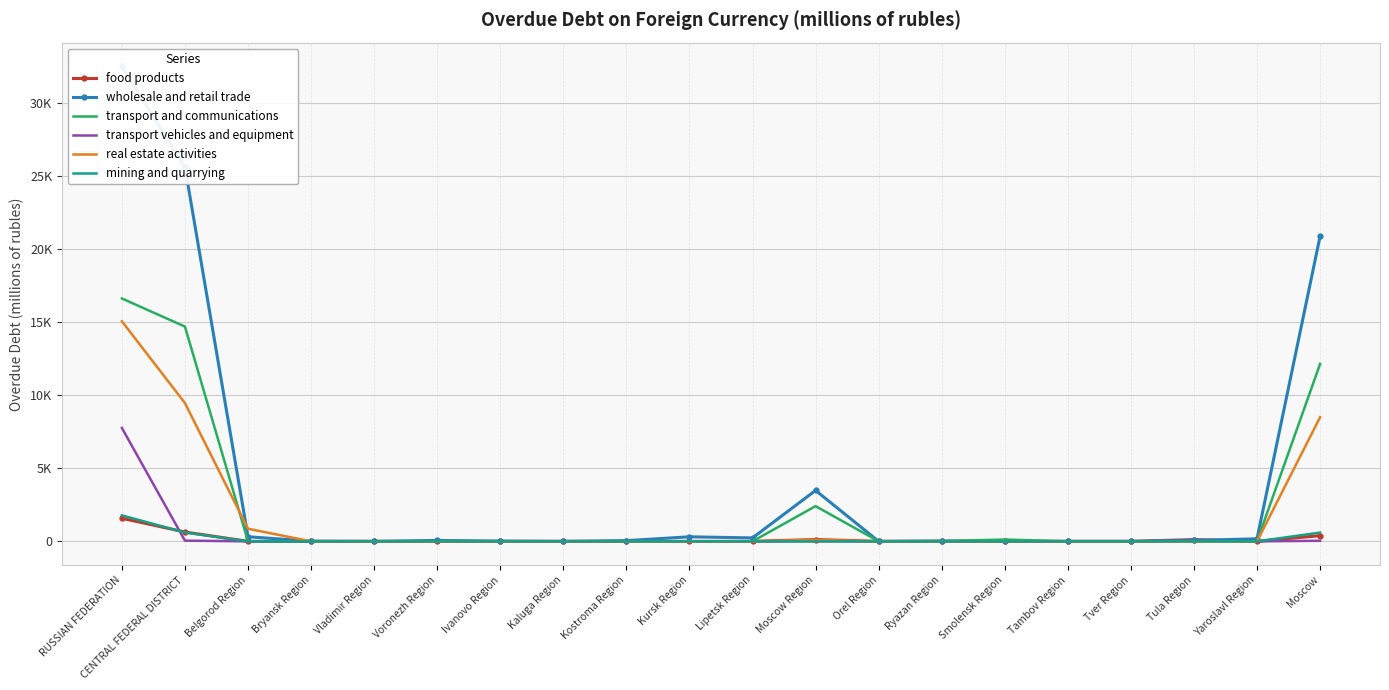

How many times do mining and quarrying and food products cross each other?

1